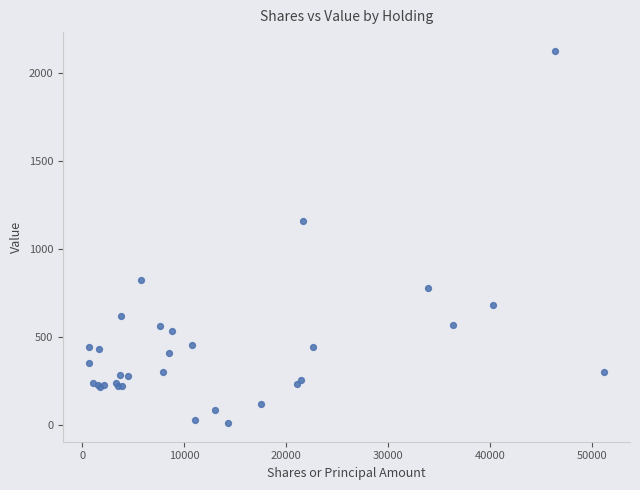

What Y value in the scatter plot is closest to 1068?

1157